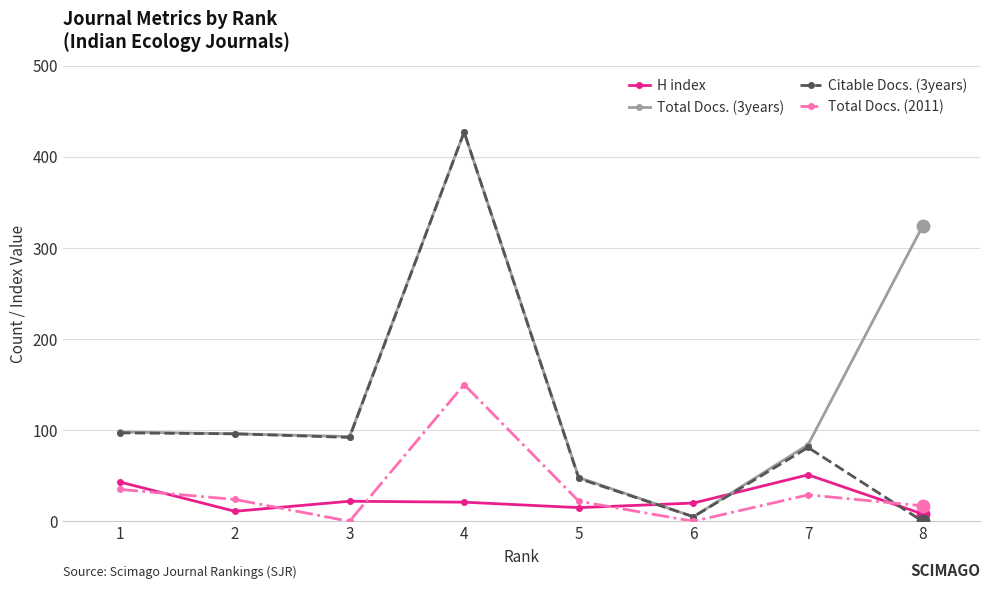

True or false: H index has more than 2 points higher than both neighbors.

False